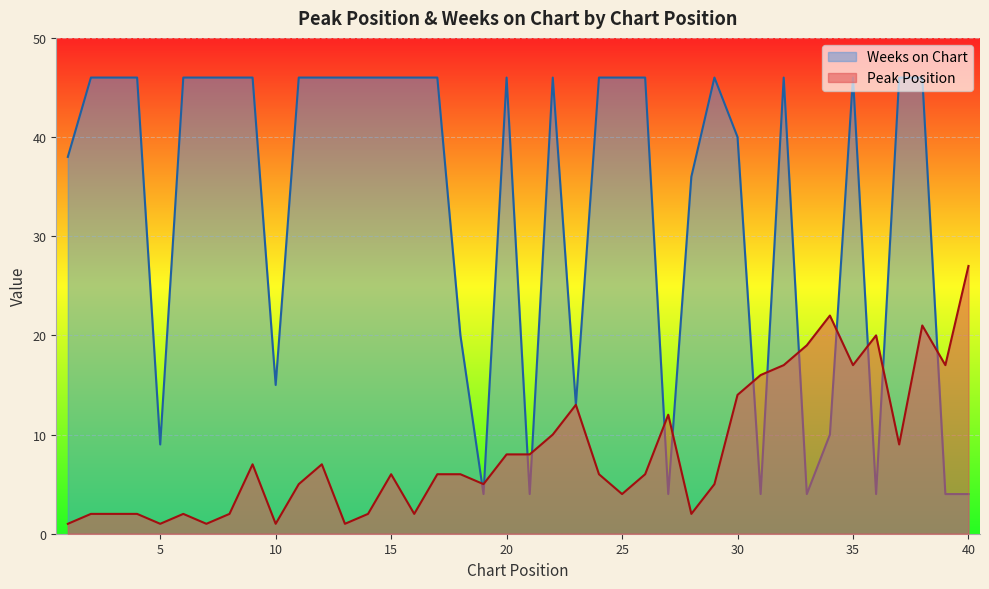

At which category is the sum across all series the highest?

38